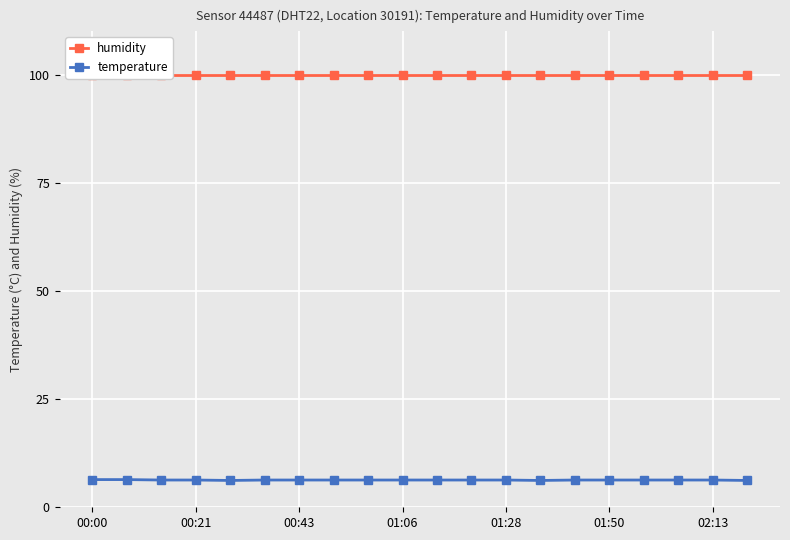

What is the minimum value for temperature?

6.2